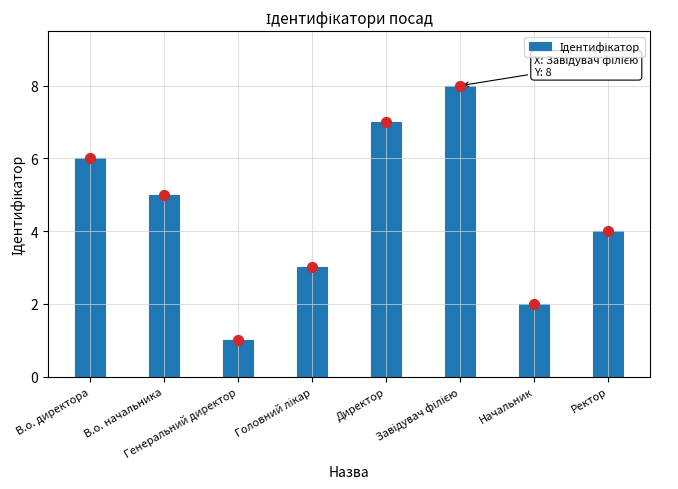

Which has a higher value, Генеральний директор or Завідувач філією?

Завідувач філією